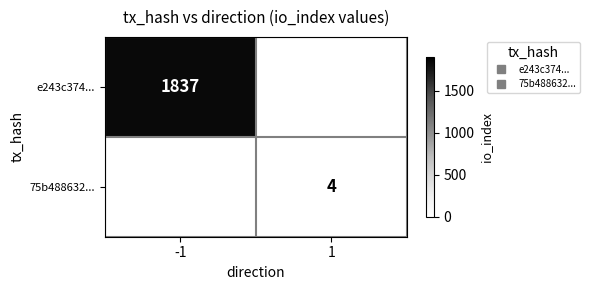

List the series in order of their peak value, highest first.

e243c374..., 75b488632...